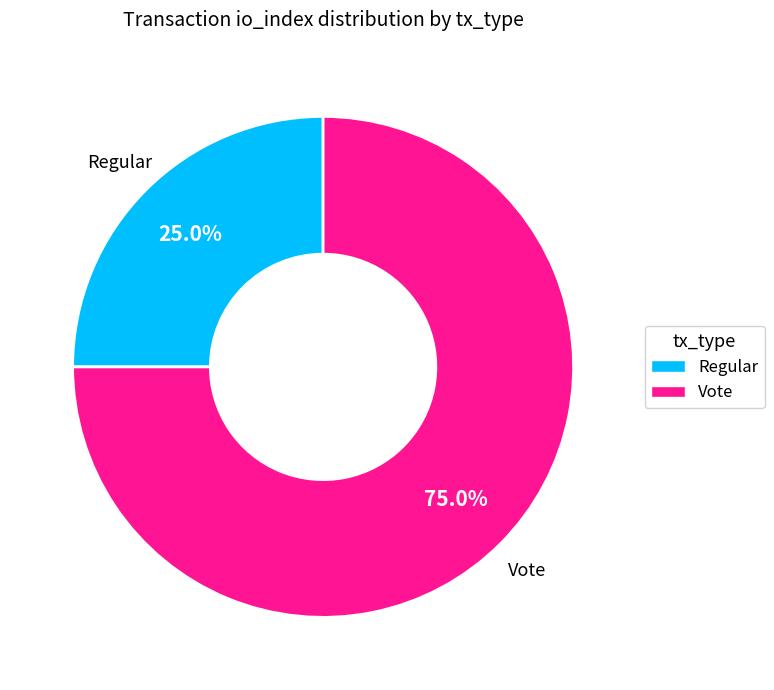

To the nearest percent, what is the difference between the largest and smallest slice percentages?

50%